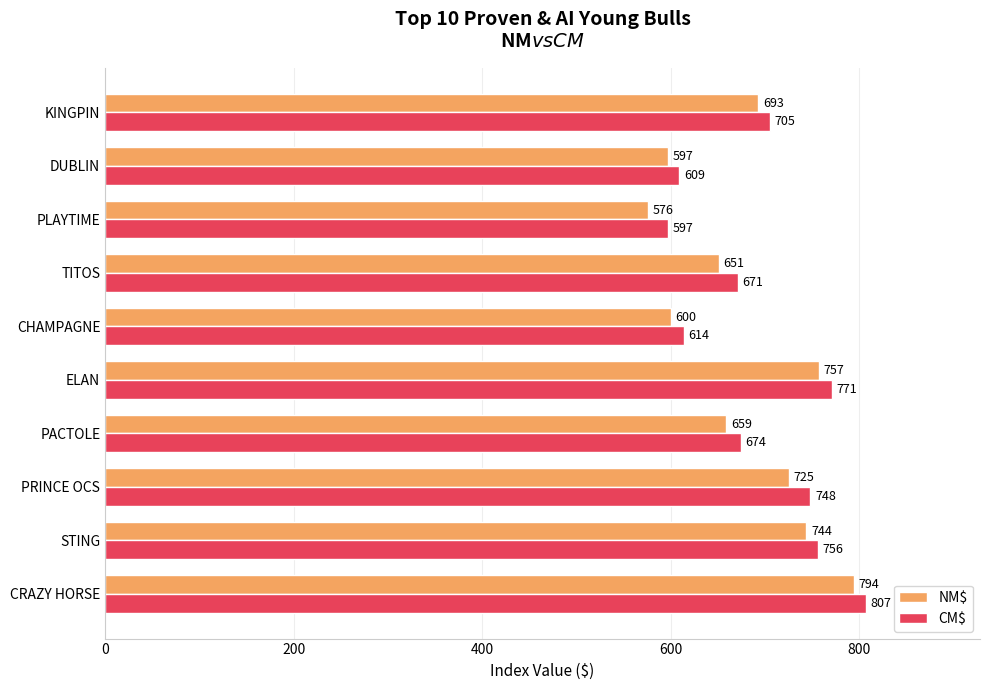

Which series changed the most between STING and PLAYTIME?

NM$